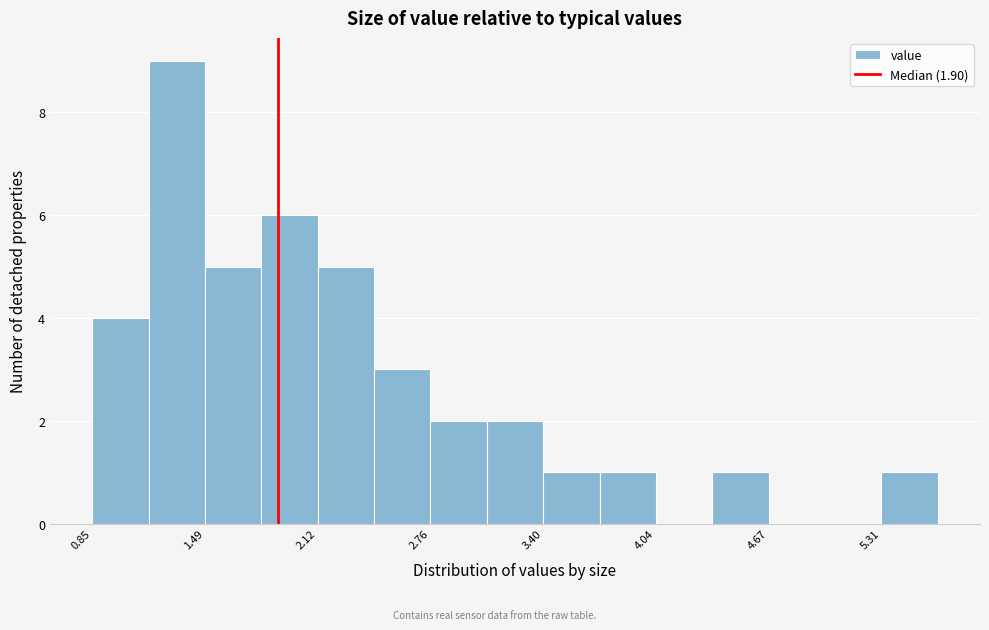

Around what value on the x-axis is the tallest bar? Give the approximate position of its centre, as read against the axis.

1.3